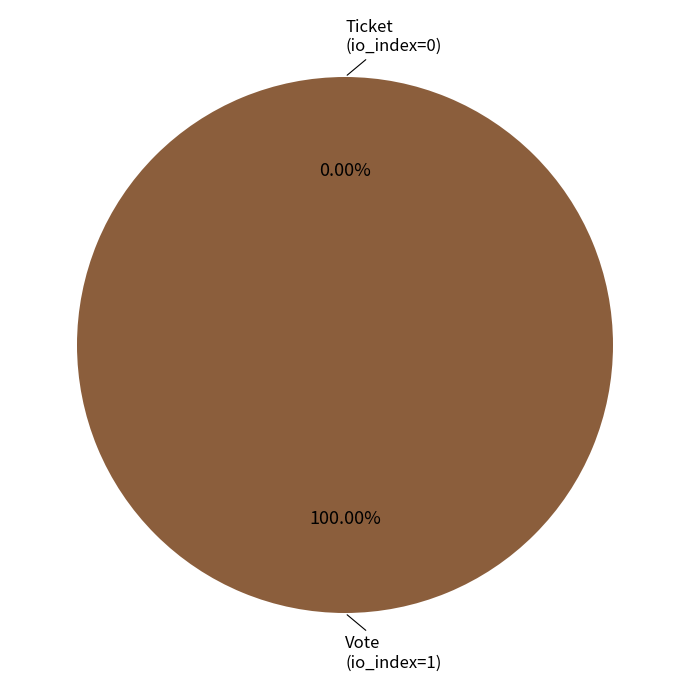

Do Ticket (io_index=0) and Vote (io_index=1) together represent more than half of the pie?

Yes